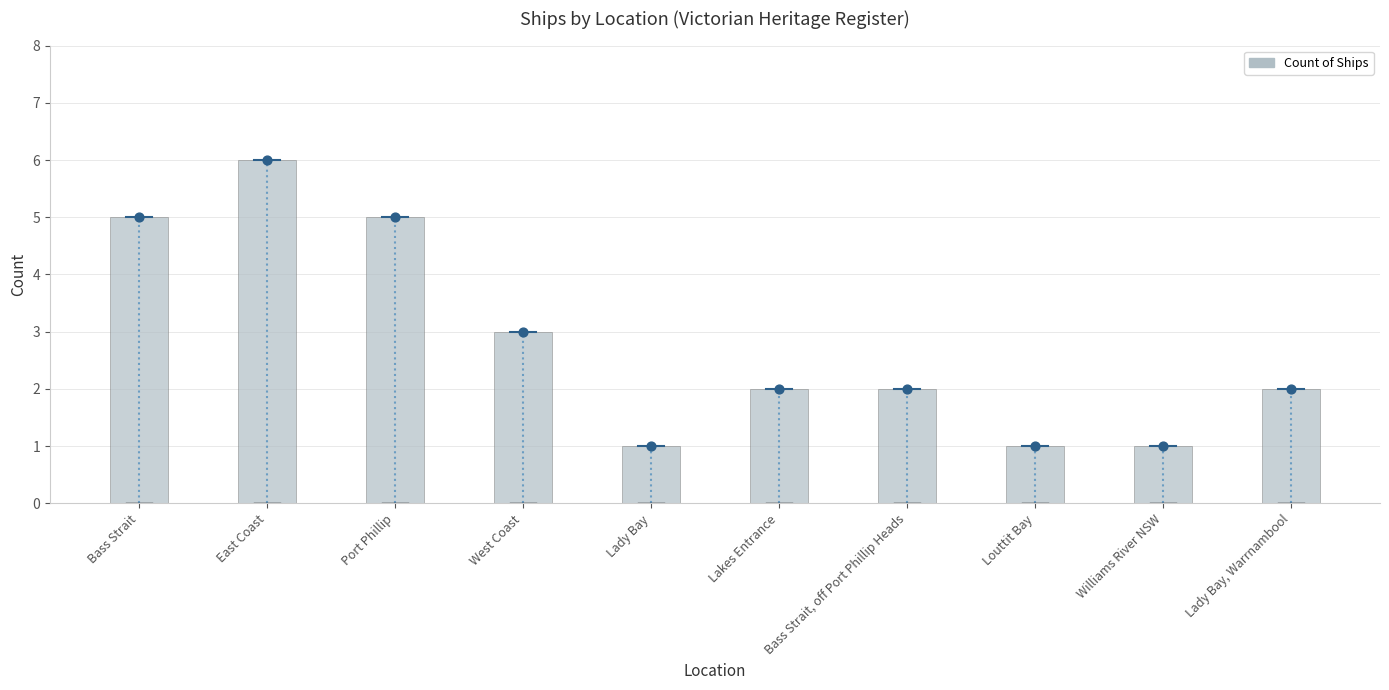

Between Louttit Bay and Bass Strait, off Port Phillip Heads, which is larger?

Bass Strait, off Port Phillip Heads